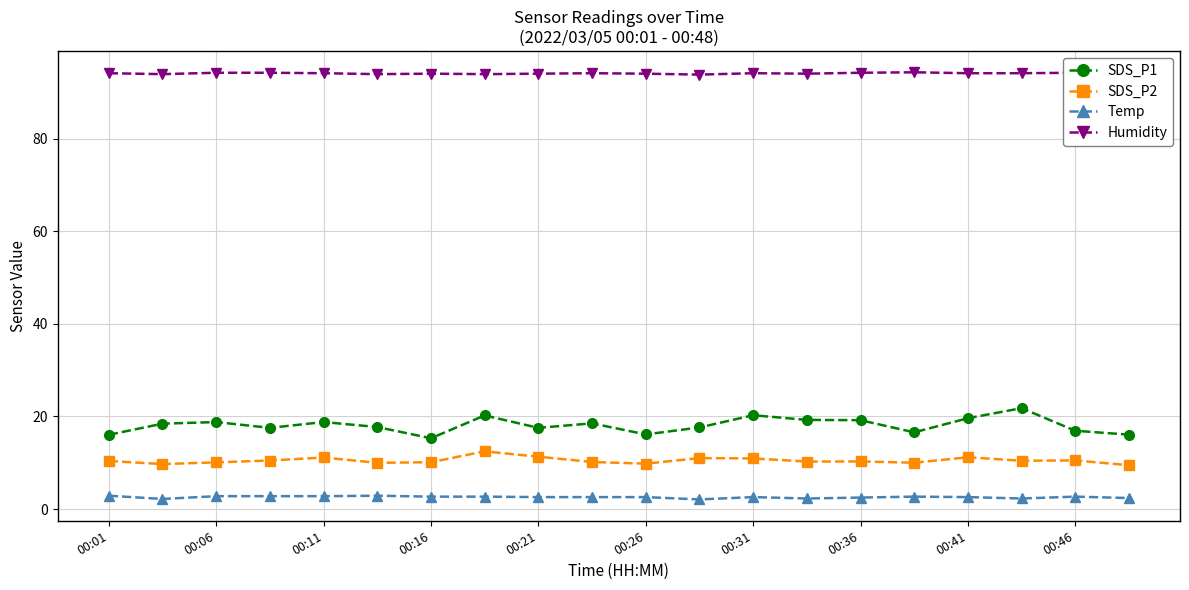

What is the value of the Humidity point at the 11th from the left?

94.0